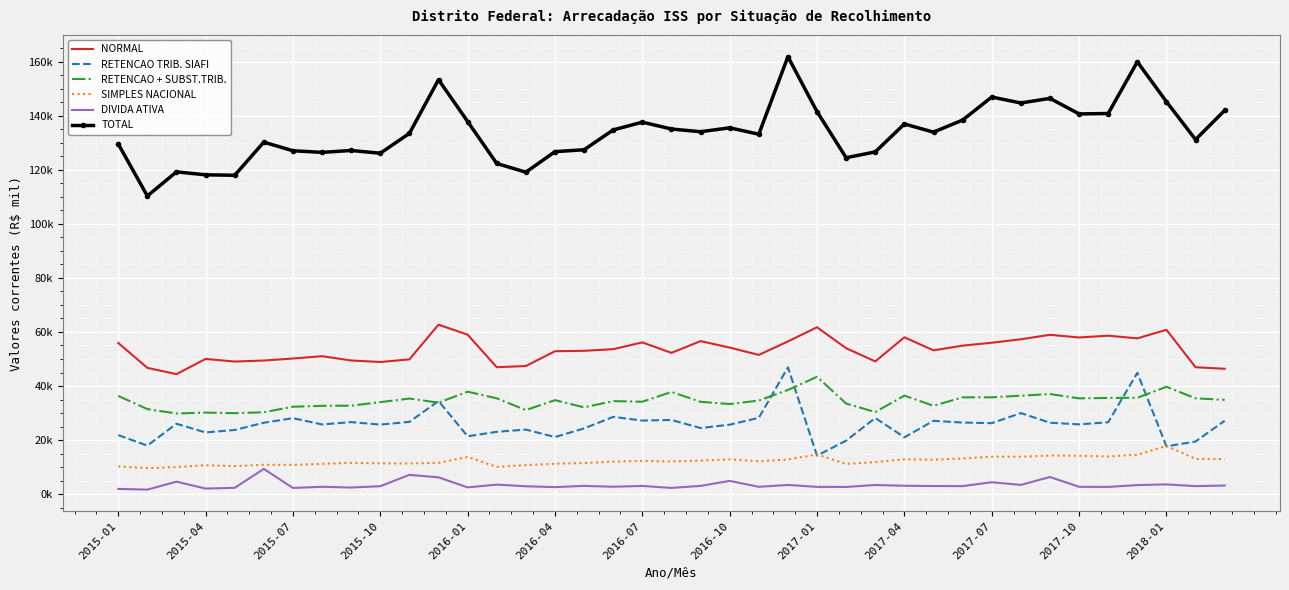

True or false: SIMPLES NACIONAL has more than 2 interior local peaks.

True